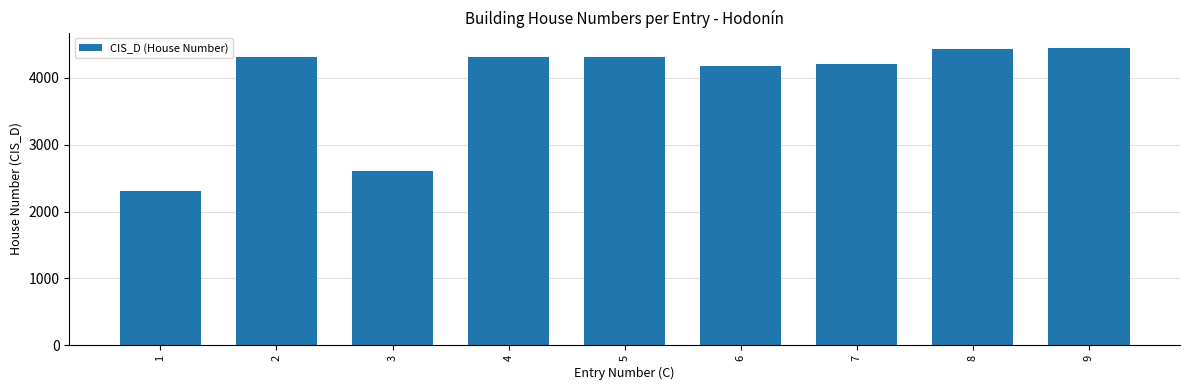

What is the ratio of the value at 1 to the value at 4?

0.5